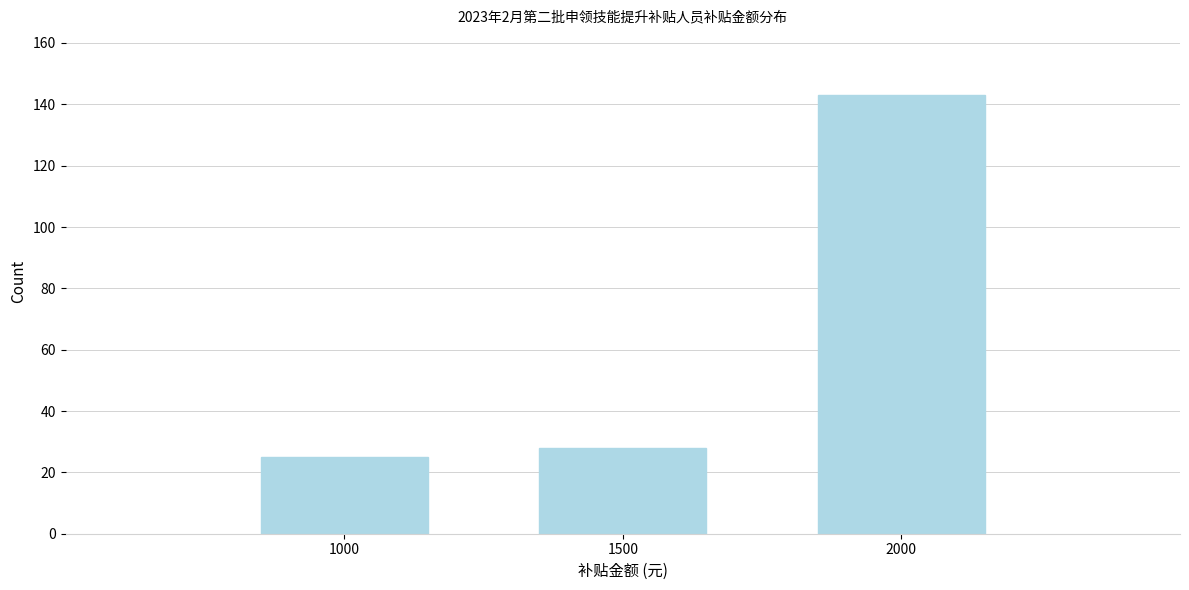

Reading left to right, transcribe all the data shown in this chart.

25	28	143